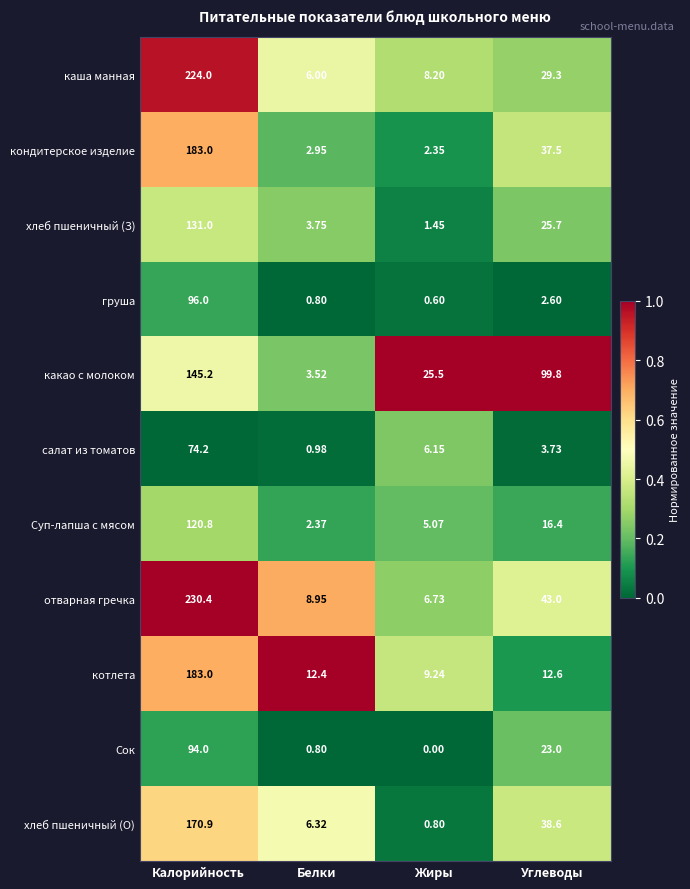

At which category is the sum across all series the highest?

Калорийность